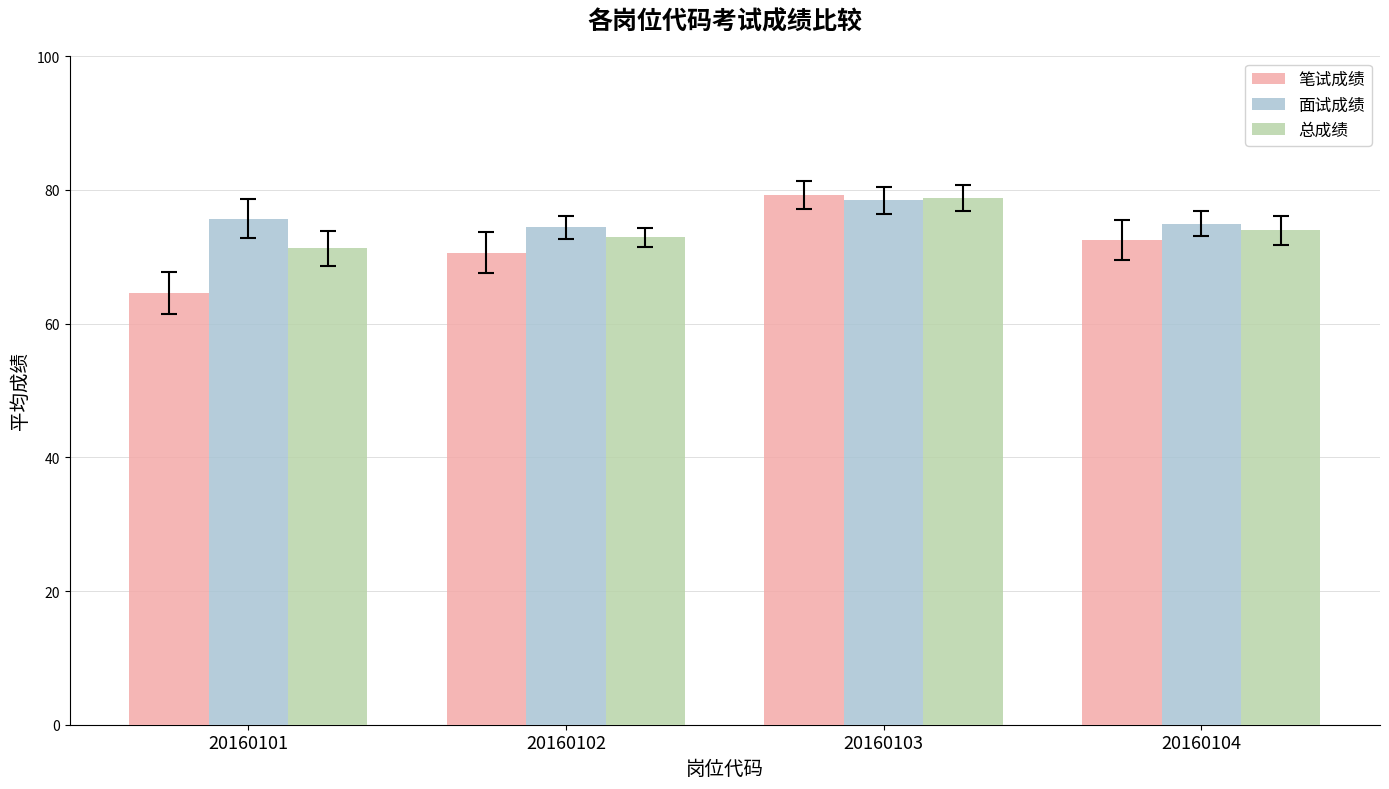

At which label does 笔试成绩 reach its peak?

20160103